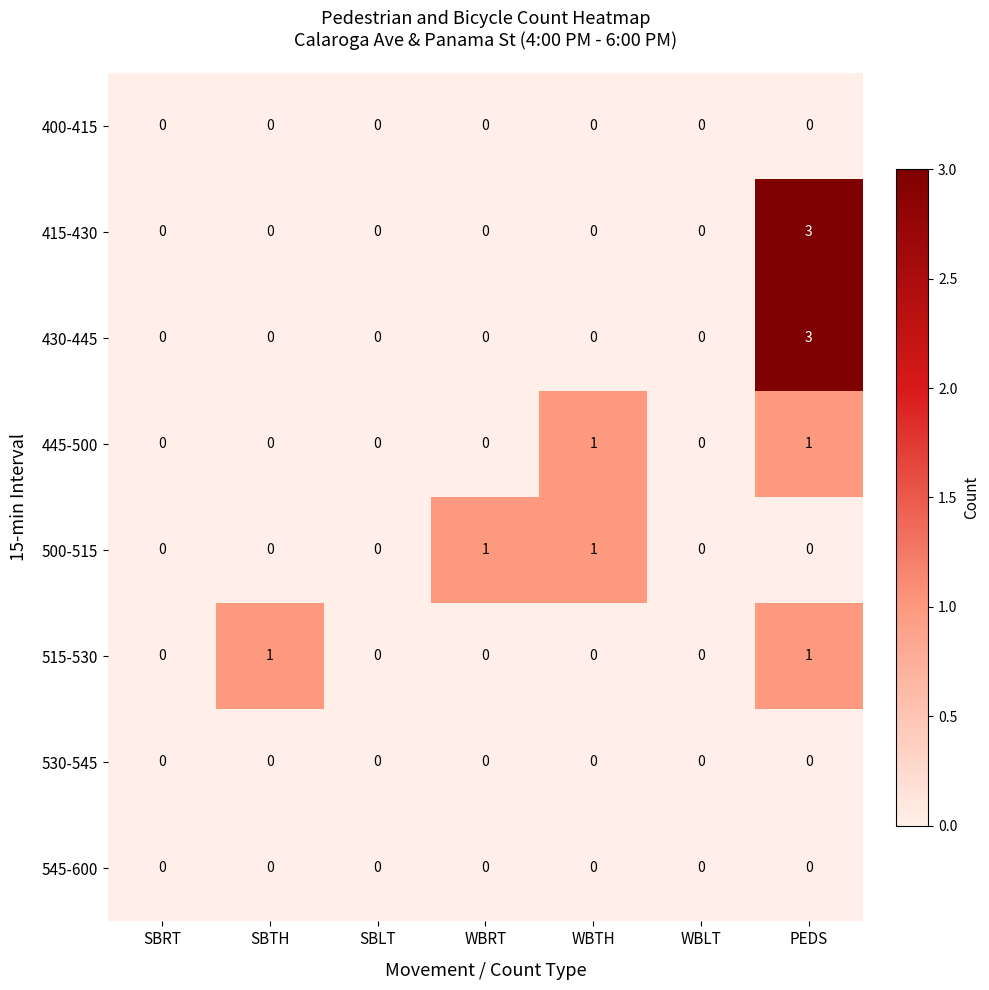

The value of 400-415 at PEDS is 0. True or false?

True